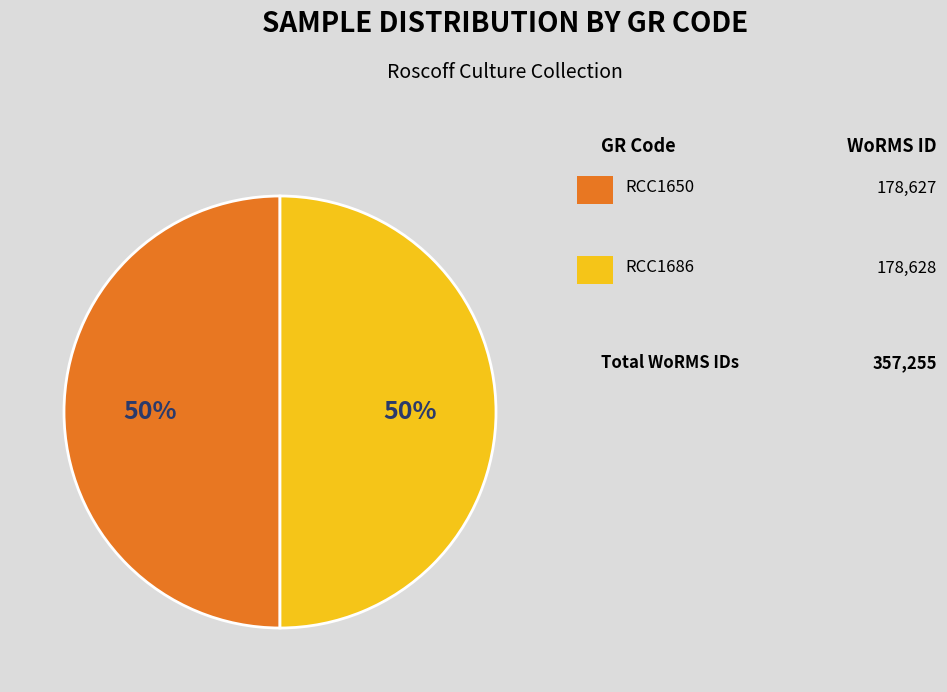

To the nearest percent, what is the average slice percentage?

50%